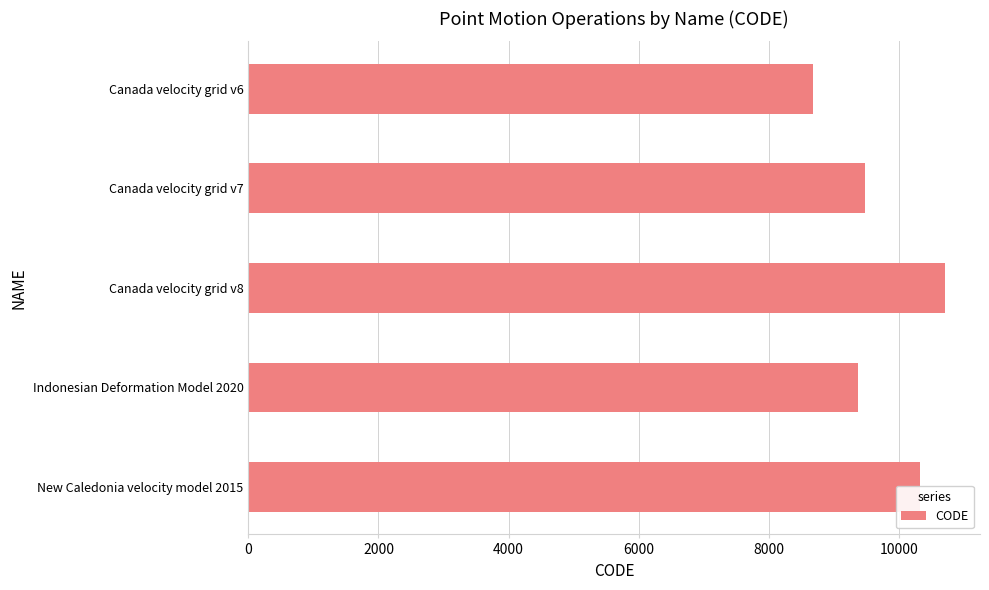

How many values are below 9483?

2